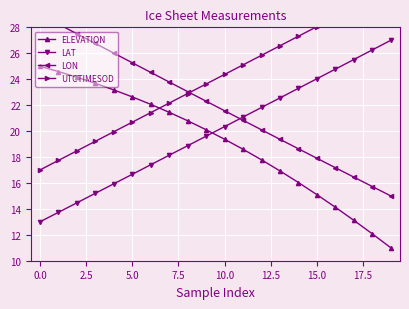

Reading left to right, extract all data points from this chart.

ELEVATION: 25.0	24.6	24.2	23.7	23.2	22.6	22.1	21.4	20.8	20.1	19.4	18.6	17.8	16.9	16.0	15.1	14.1	13.1	12.1	11.0
LAT: 13.0	13.7	14.5	15.2	15.9	16.7	17.4	18.1	18.9	19.6	20.3	21.1	21.8	22.6	23.3	24.0	24.8	25.5	26.3	27.0
LON: 29.0	28.3	27.5	26.8	26.0	25.3	24.5	23.8	23.0	22.3	21.6	20.8	20.1	19.4	18.6	17.9	17.2	16.4	15.7	15.0
UTCTIMESOD: 17.0	17.7	18.5	19.2	19.9	20.7	21.4	22.2	22.9	23.6	24.4	25.1	25.8	26.6	27.3	28.1	28.8	29.5	30.3	31.0